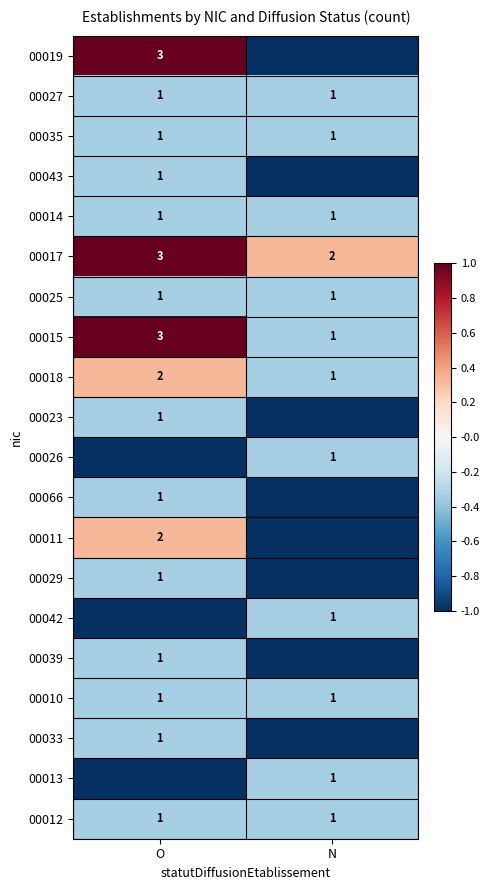

Is the value of 00035 at N greater than the value of 00015 at O?

No